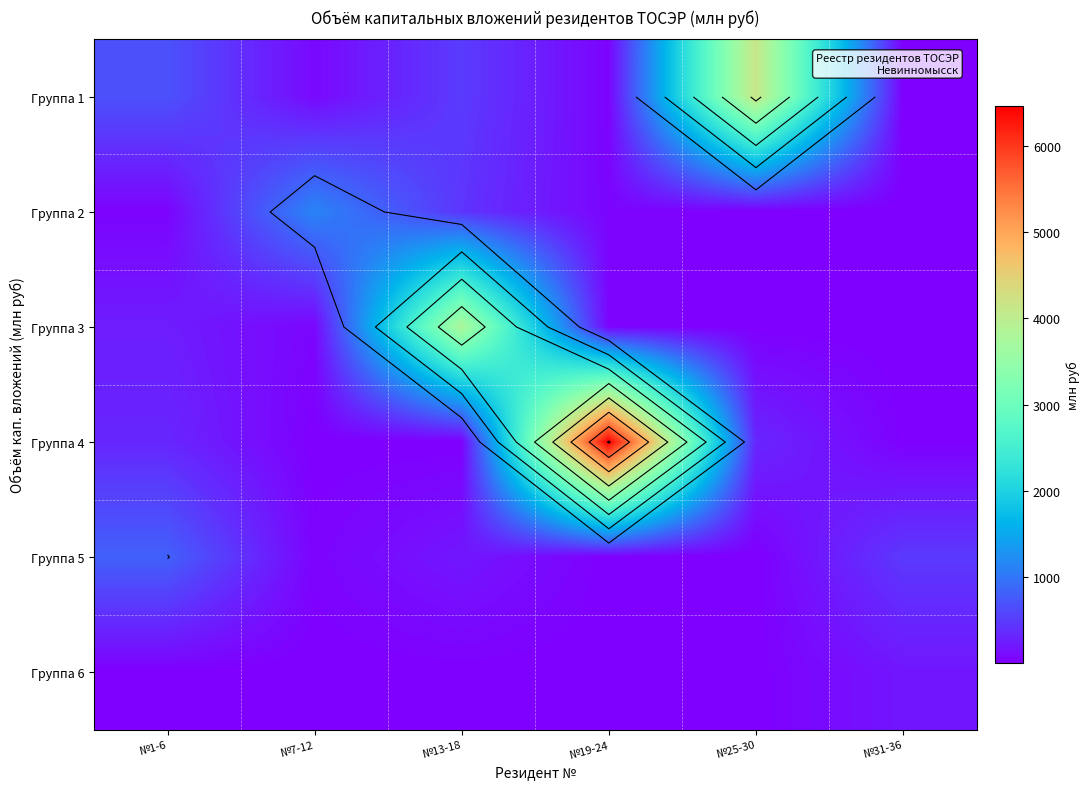

List the labels in order of Группа 1 value, smallest first.

№31-36, №19-24, №7-12, №13-18, №1-6, №25-30